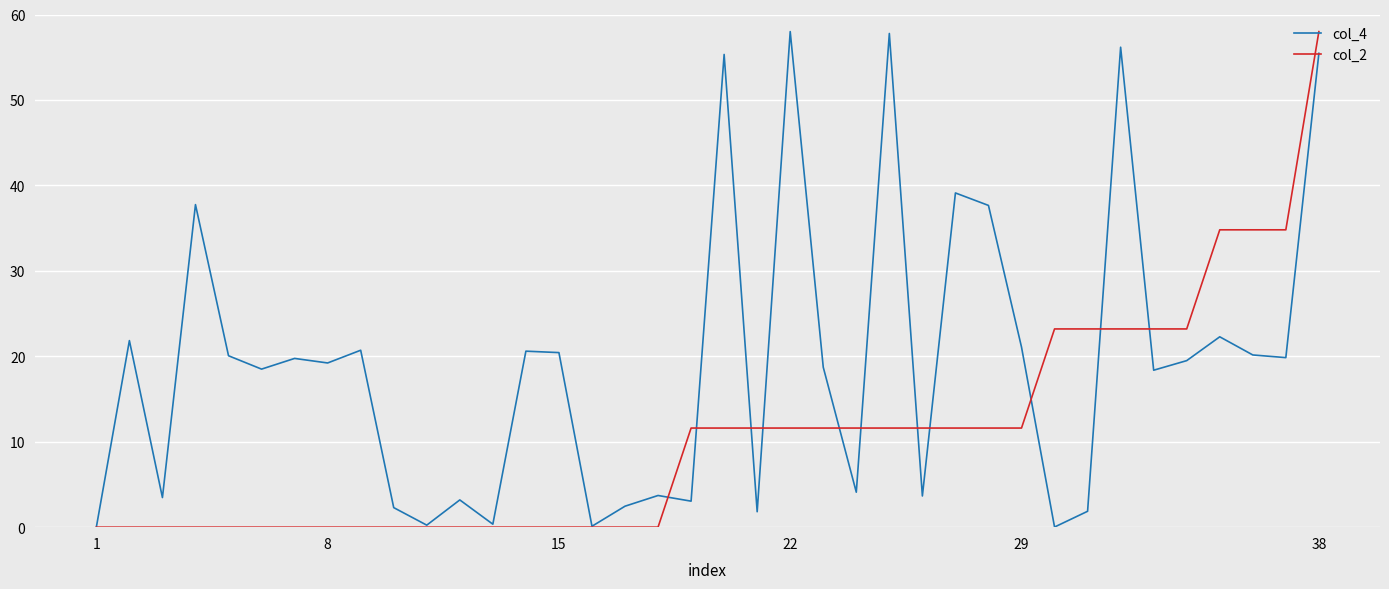

How many distinct data groups are displayed?

2